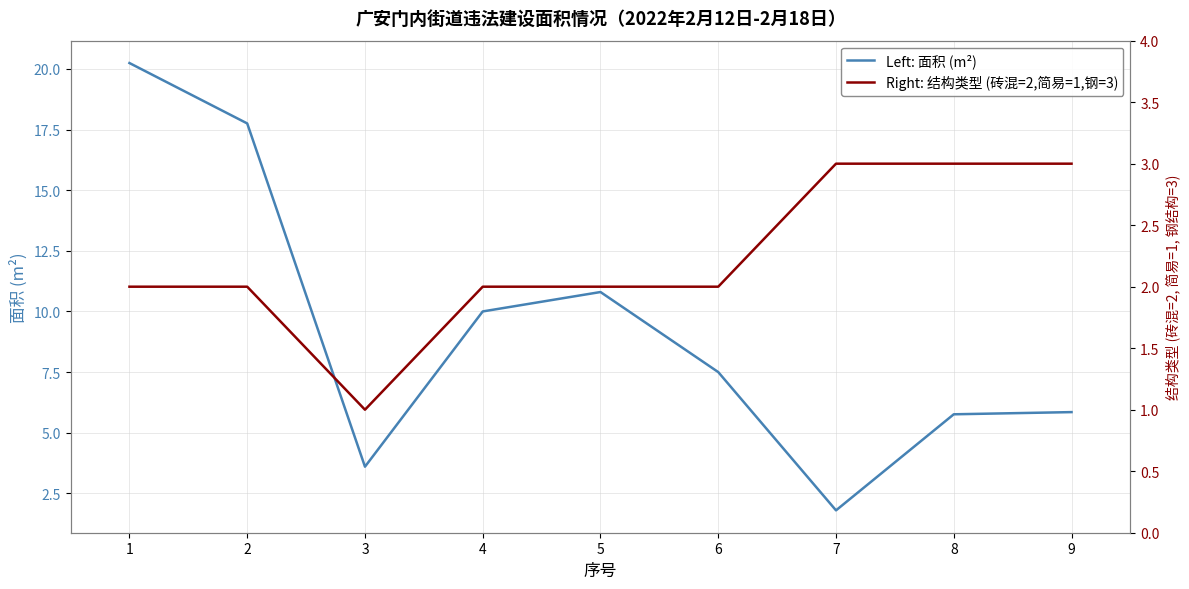

List the series in order of their peak value, highest first.

Left: 面积 (m²), Right: 结构类型 (砖混=2,简易=1,钢=3)